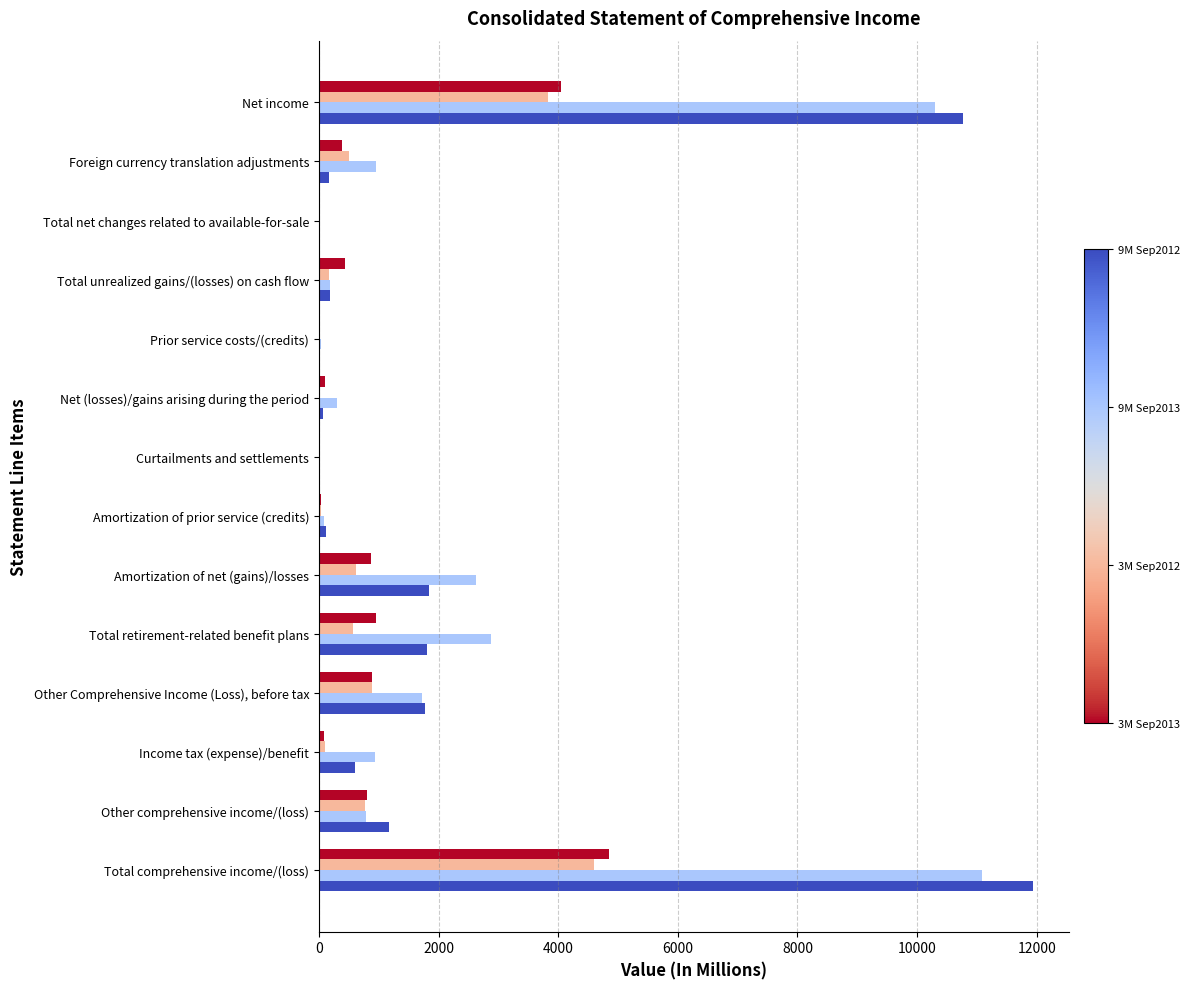

At which category is the sum across all series the highest?

Total comprehensive income/(loss)